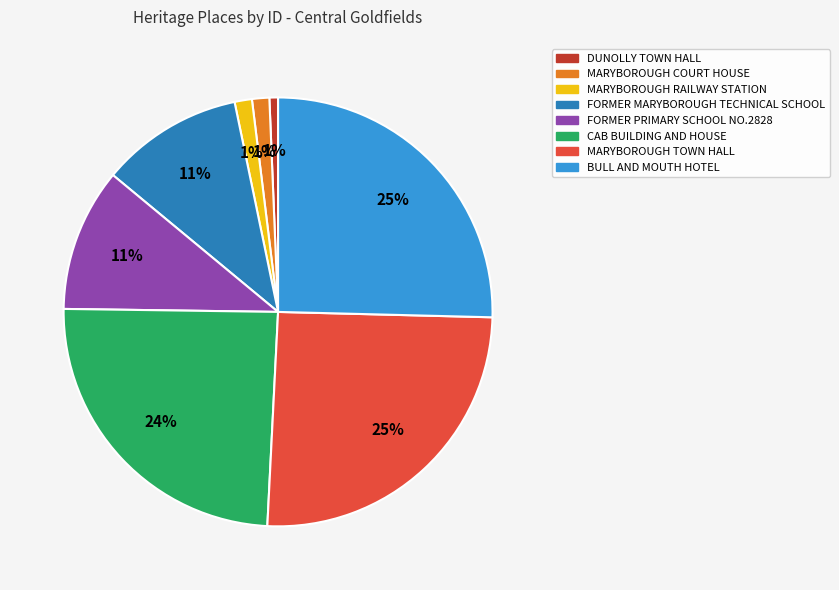

The CAB BUILDING AND HOUSE slice represents 24% of the pie. True or false?

True